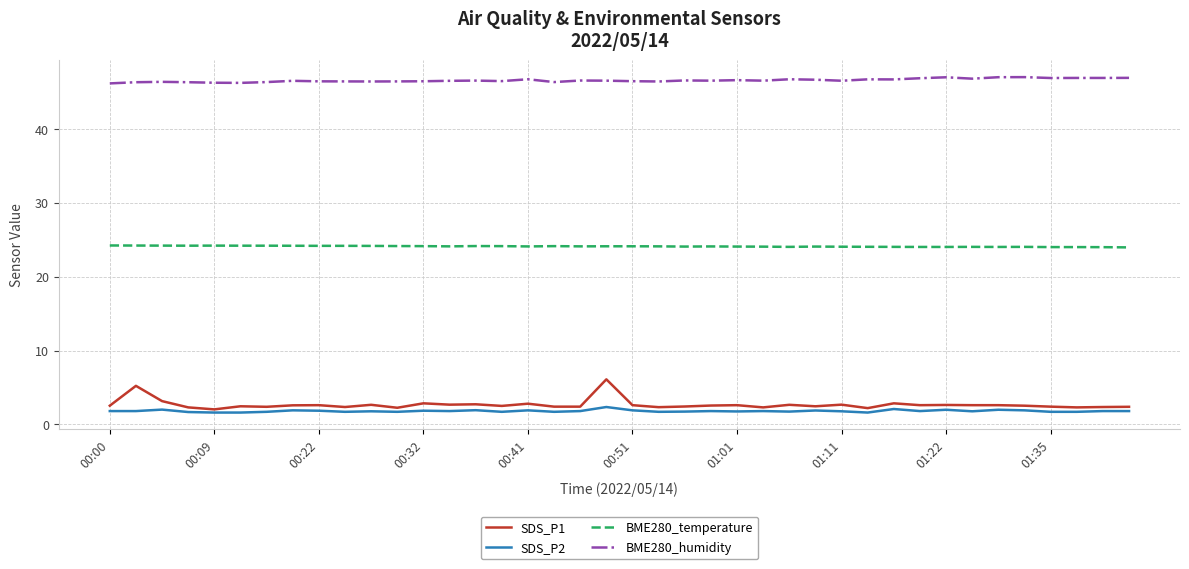

True or false: SDS_P1 and SDS_P2 intersect in this chart.

False